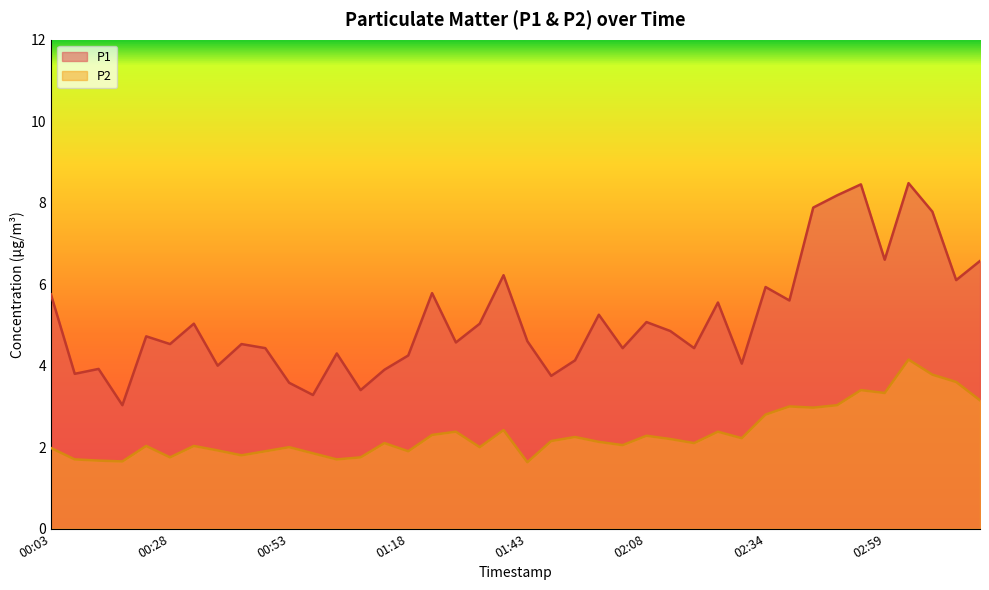

What is the difference between the highest and lowest values at 02:08?

2.8